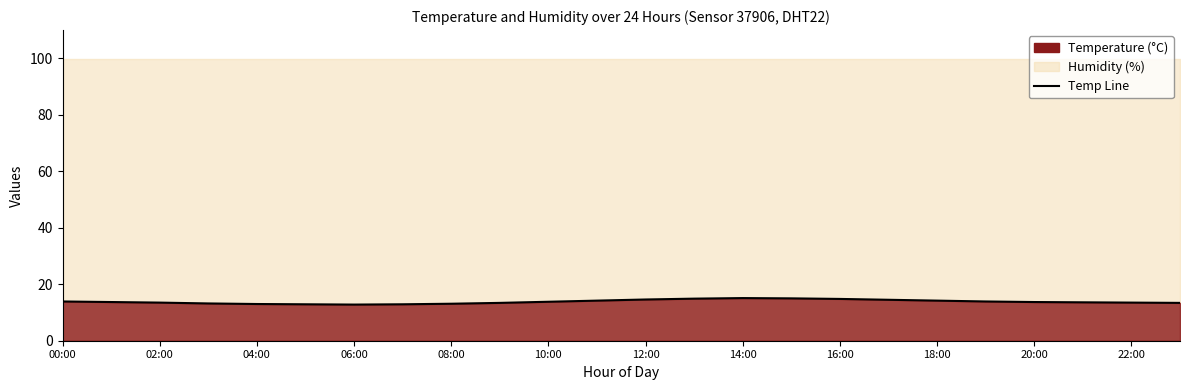

Reading right to left, list all the values displayed in this chart.

13.4	13.5	13.6	13.7	13.9	14.2	14.5	14.8	15.0	15.1	14.9	14.6	14.2	13.8	13.4	13.1	12.9	12.8	12.9	13.0	13.2	13.5	13.7	13.9